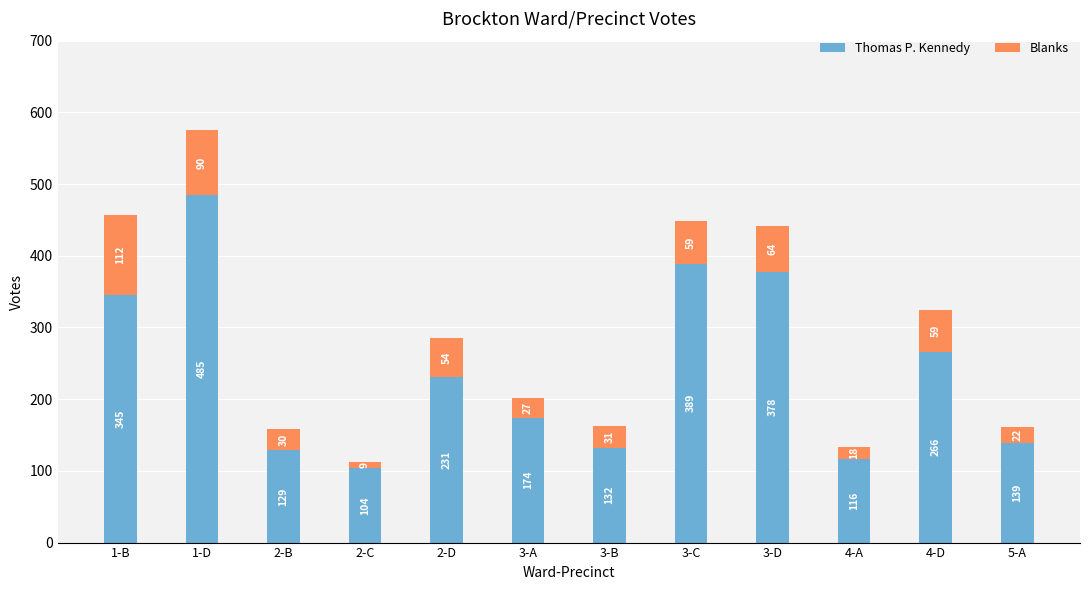

The Thomas P. Kennedy series shows 116 at 4-A. True or false?

True